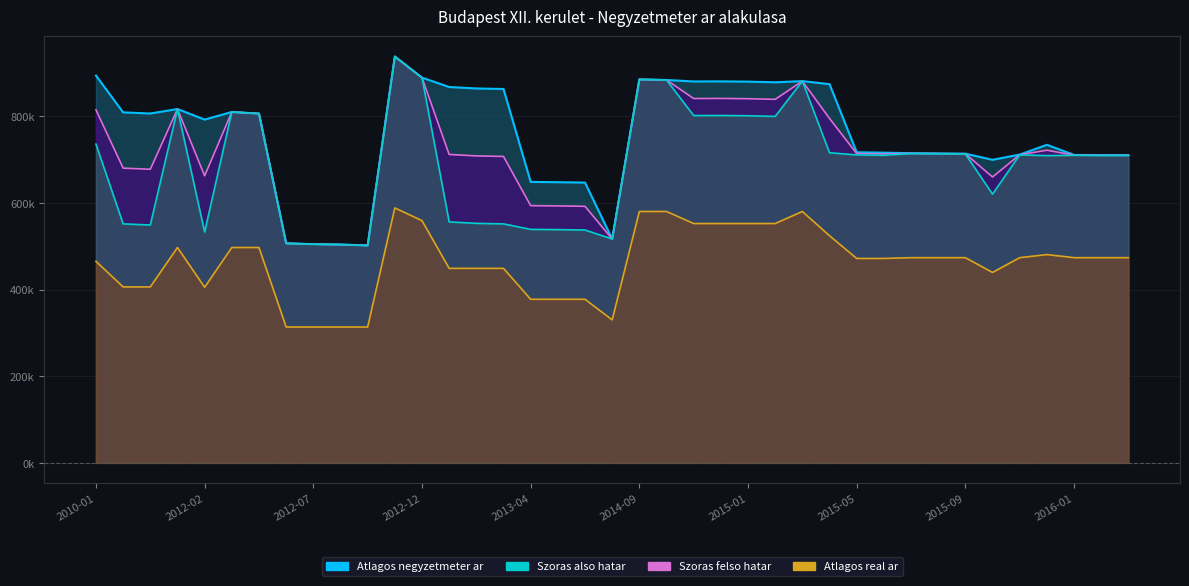

Where is the first local minimum for Atlagos negyzetmeter ar?

2012-02